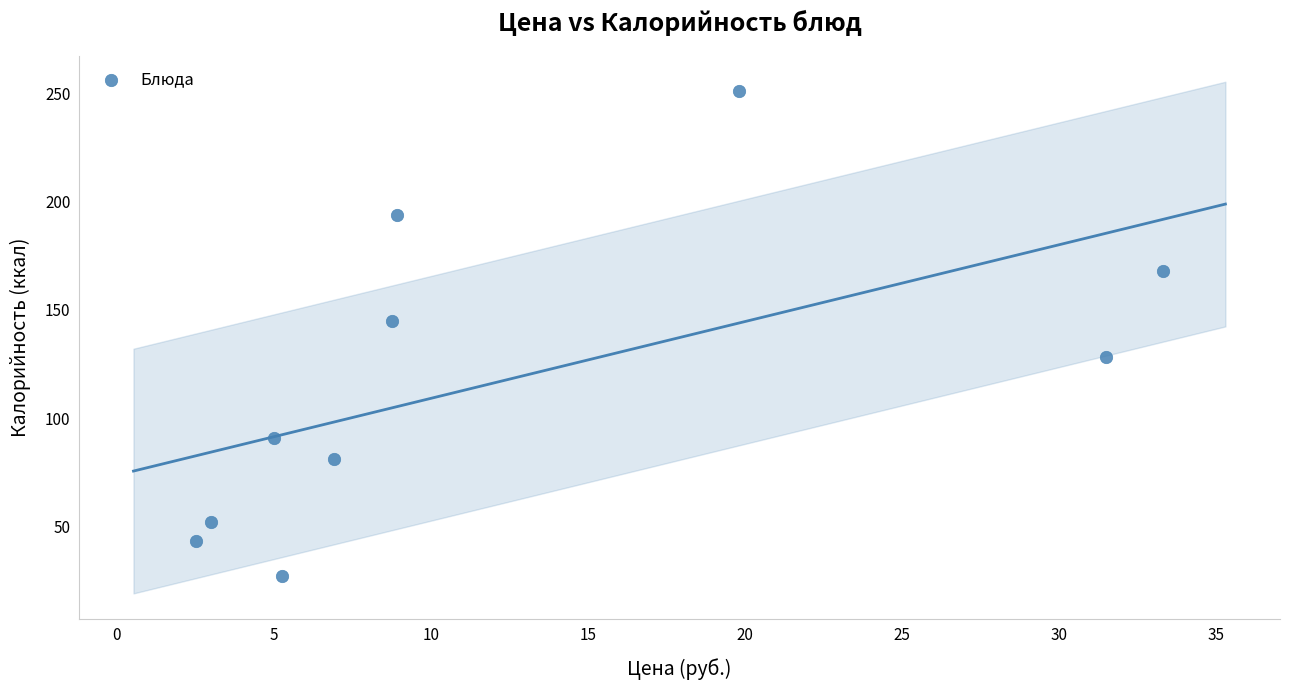

What Y value in the scatter plot is closest to 139?

145